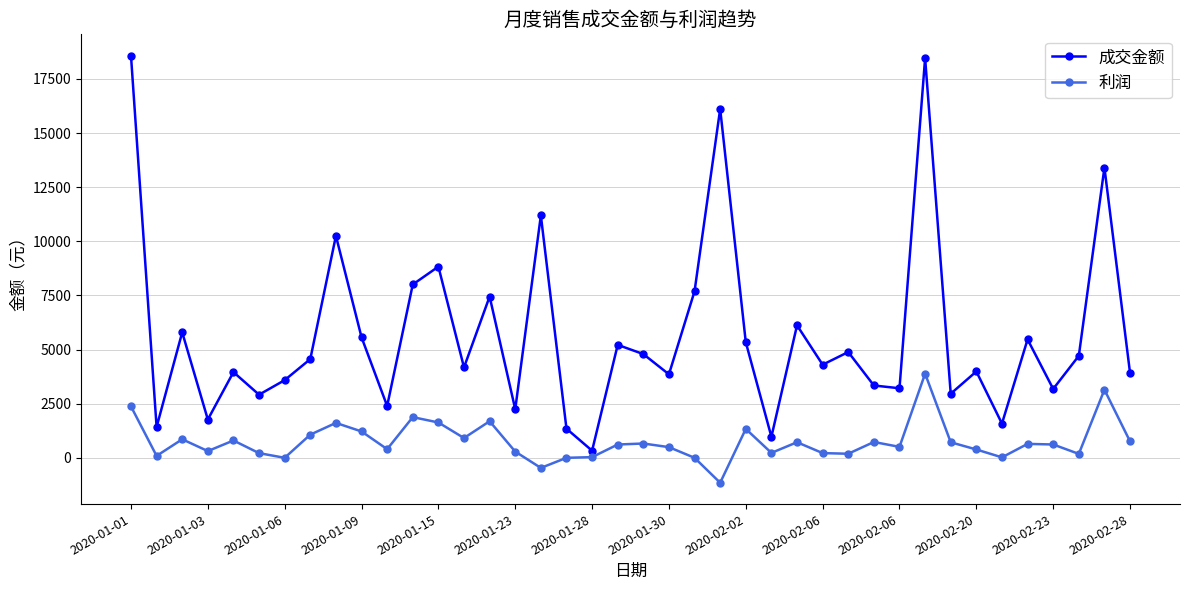

Which series has the largest total across all categories?

成交金额